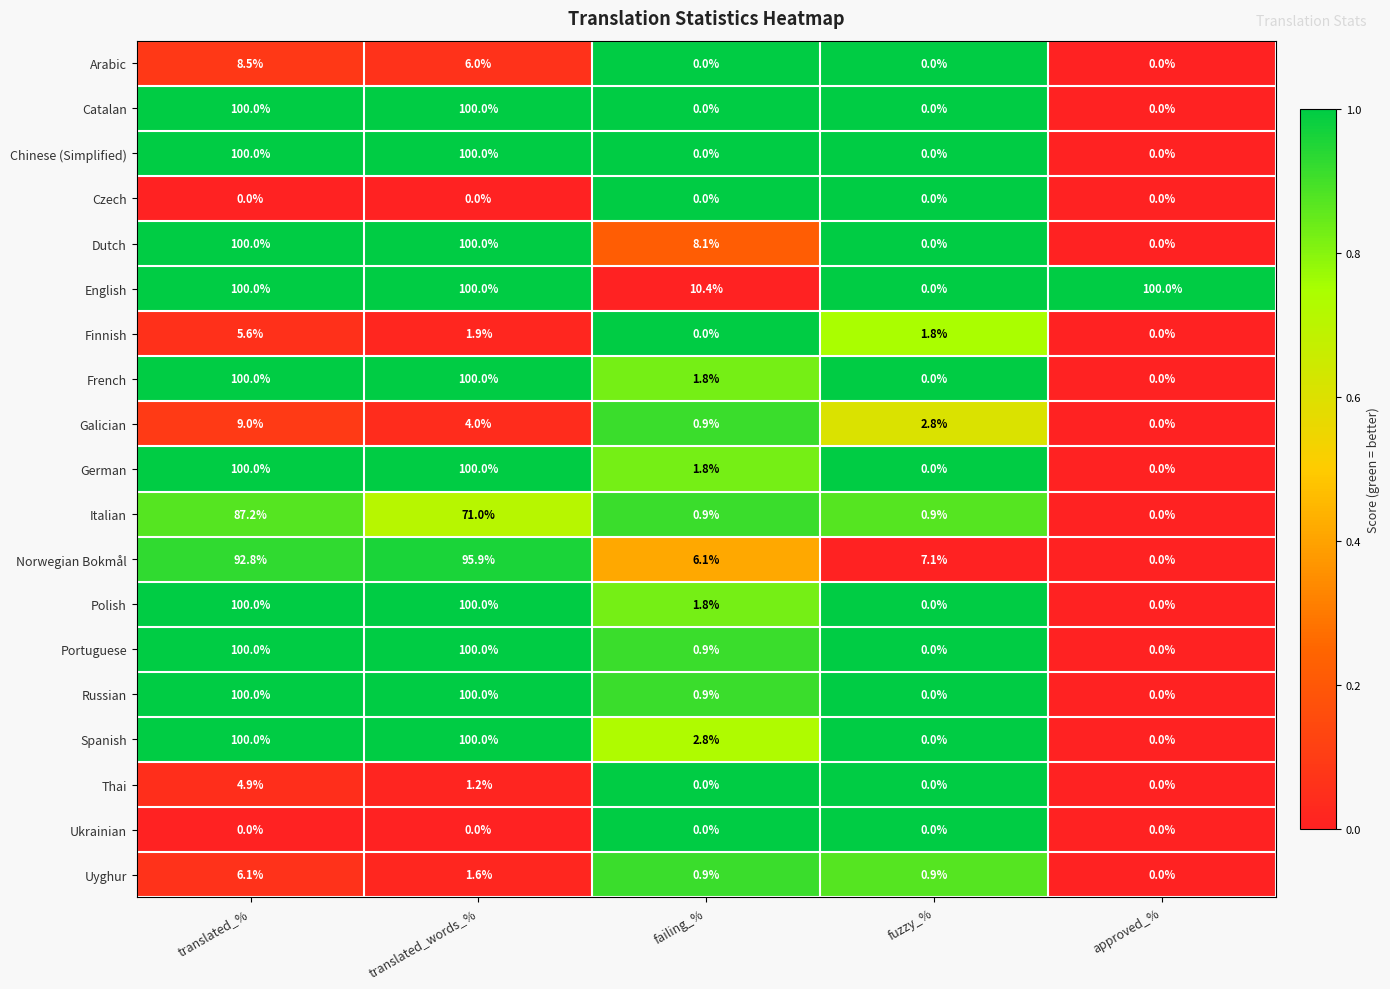

Which series changed the most between translated_% and translated_words_%?

Italian